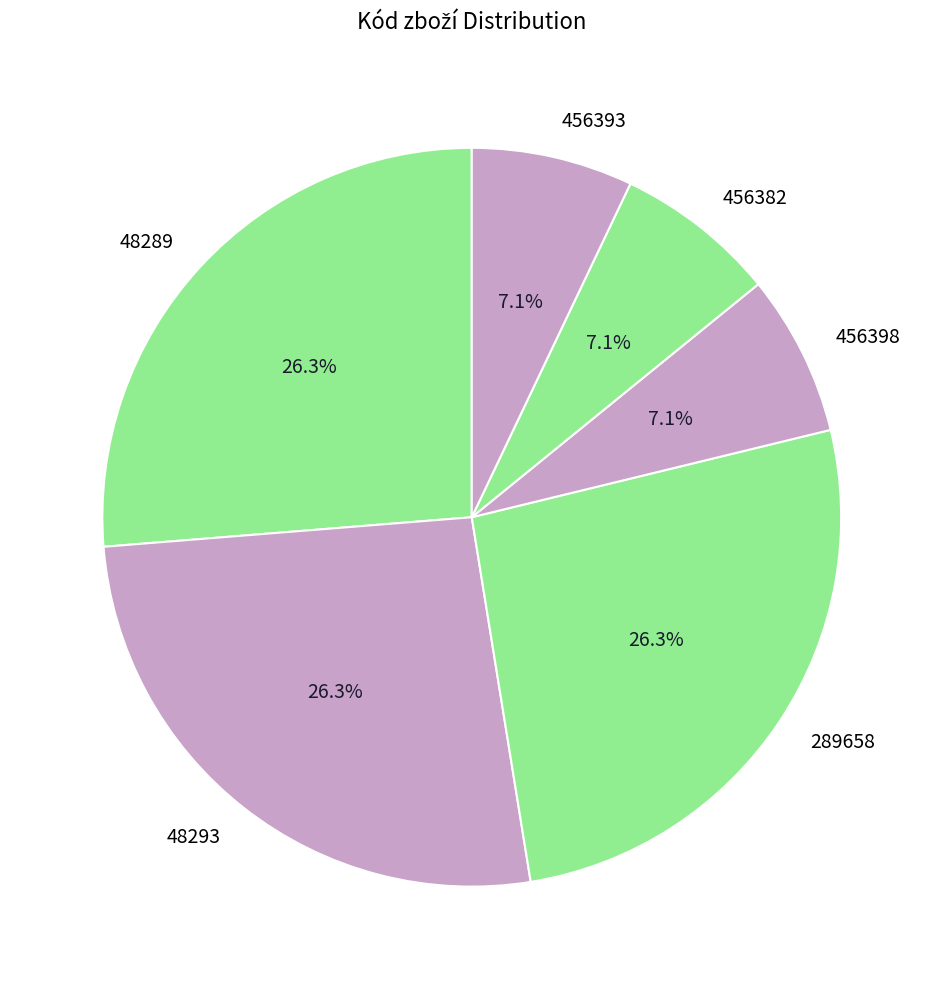

How much of the chart is everything except 456382?

92.9%